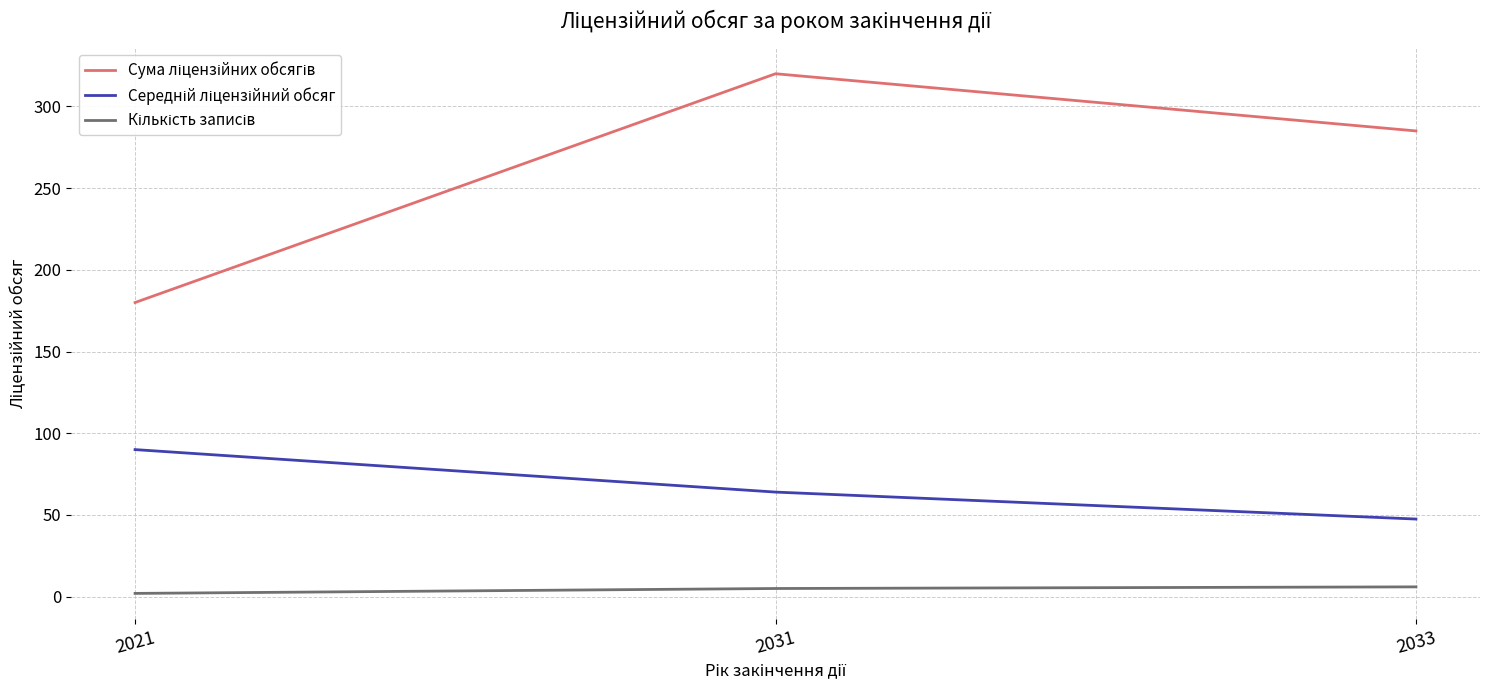

At which category is the sum across all series the highest?

2031